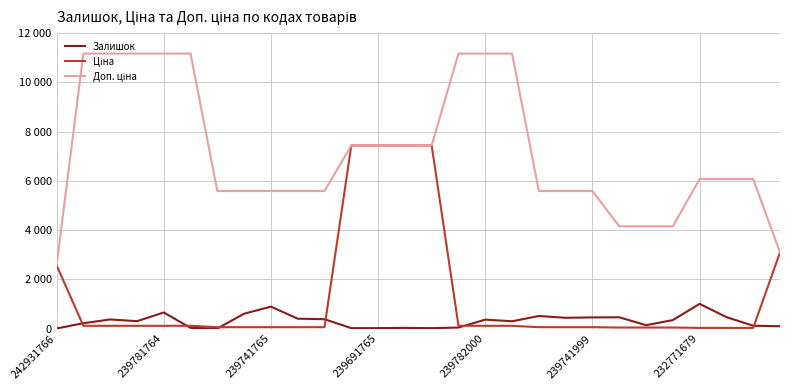

Is this an area chart (filled region under the line)?

No